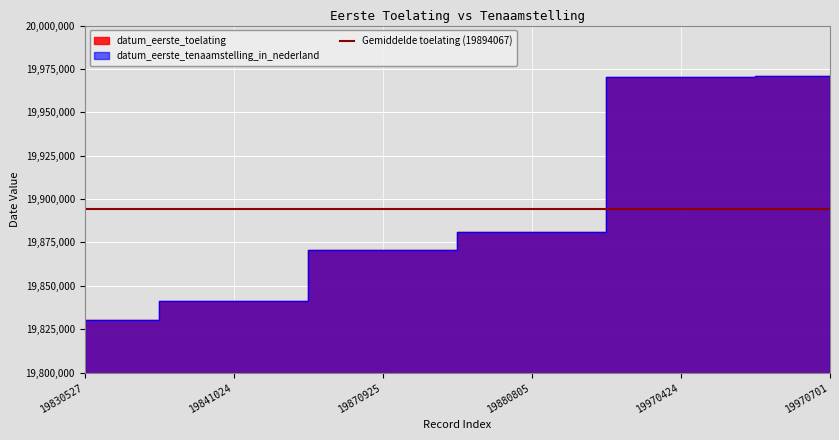

At how many categories does at least one series exceed 19956689?

2